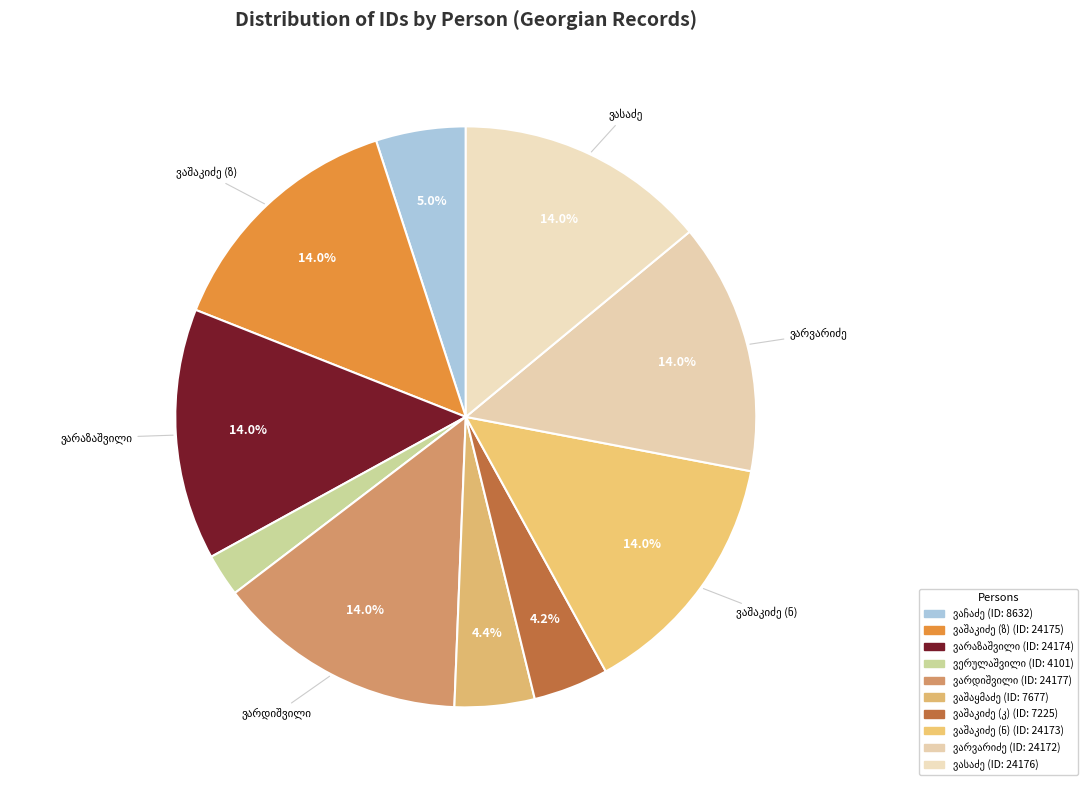

Which slice is the smallest?

არსენ მაქსიმეს ძე ვერულაშვილი